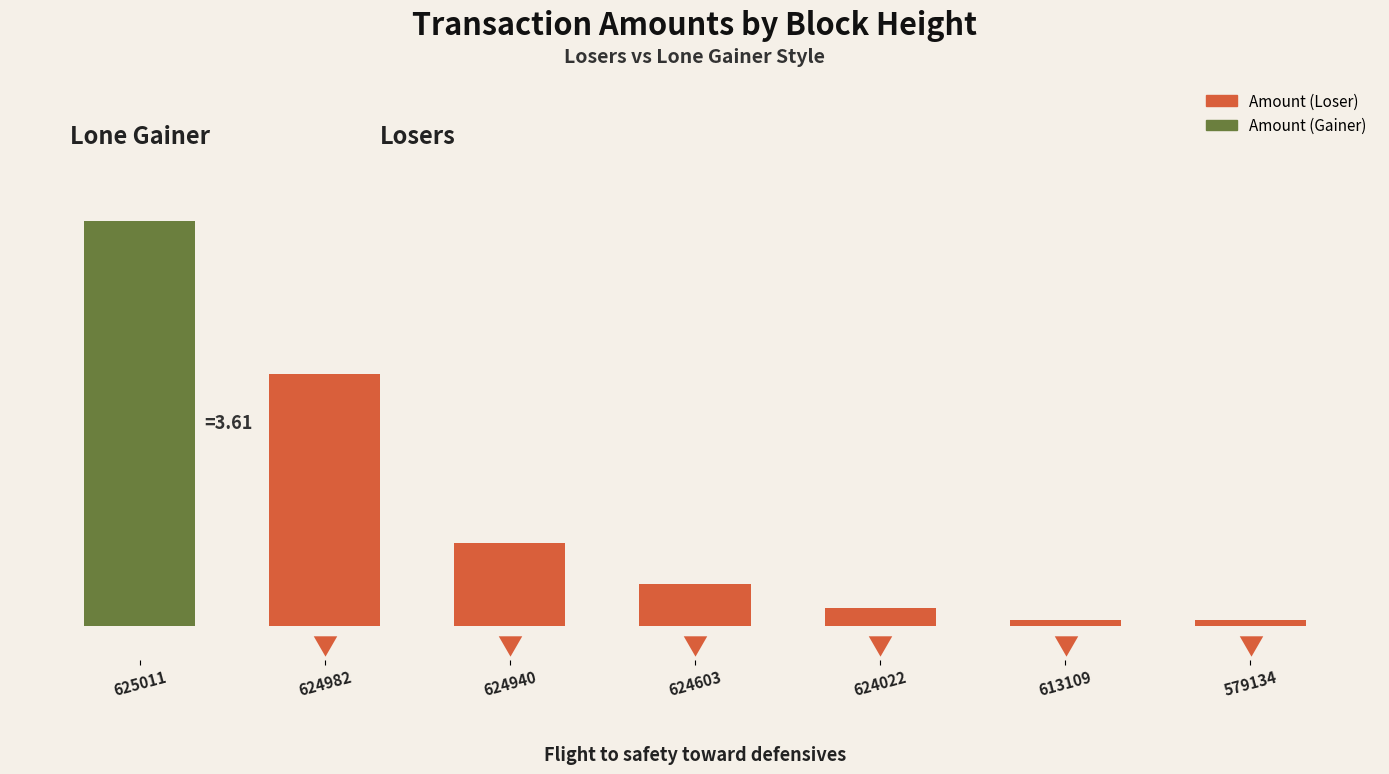

What is the minimum value shown in the chart?

0.1